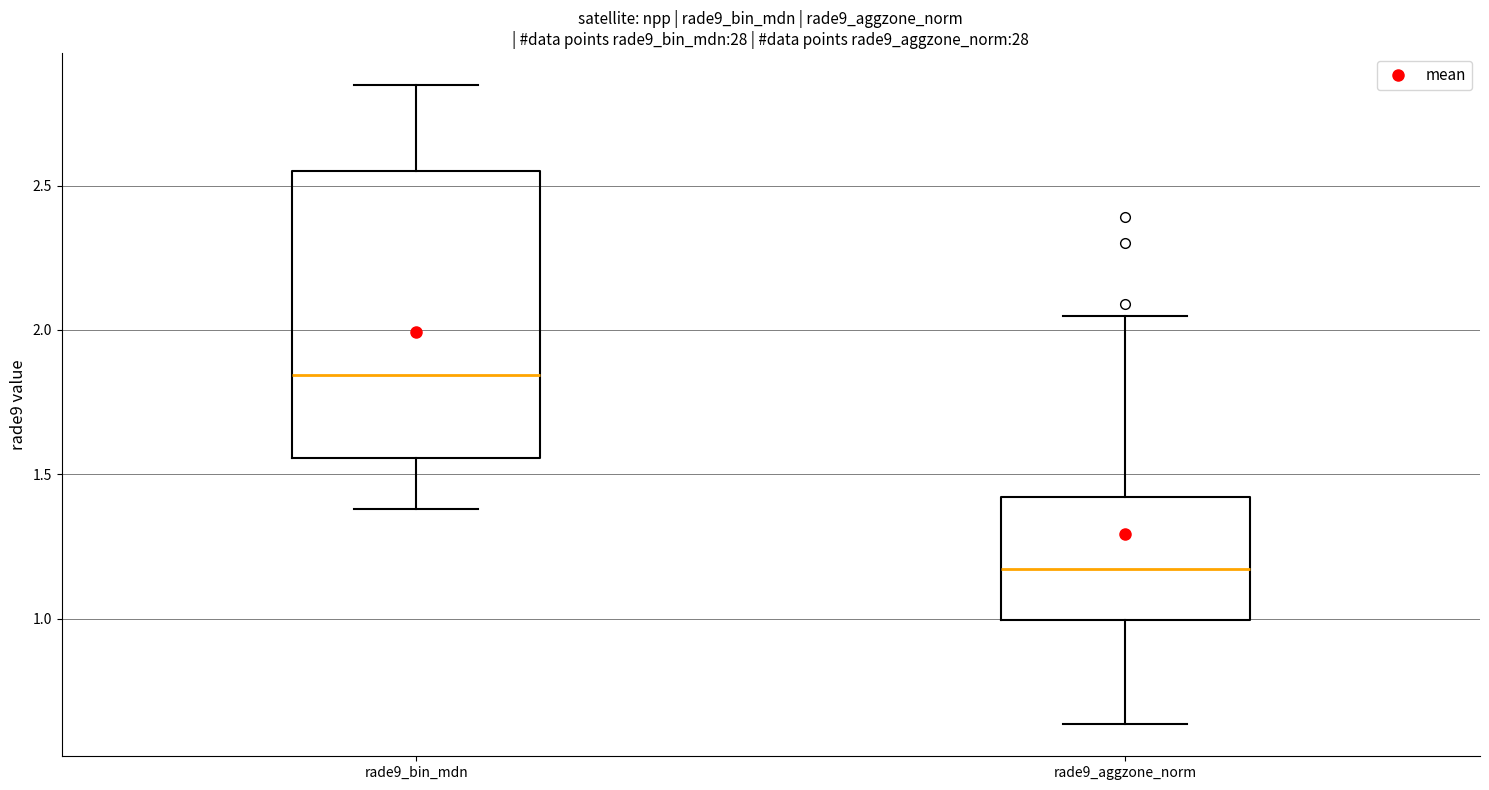

Reading left to right, transcribe this box plot: for each box, give where its median line is, the range the box spans, and where its two whiskers end, as read against the y-axis. The values are not printed on the chart, so give them approximately, as read against the axis.

rade9_bin_mdn: median 1.85, box 1.55 to 2.55, whiskers 1.40 to 2.85
rade9_aggzone_norm: median 1.15, box 1.00 to 1.40, whiskers 0.65 to 2.05